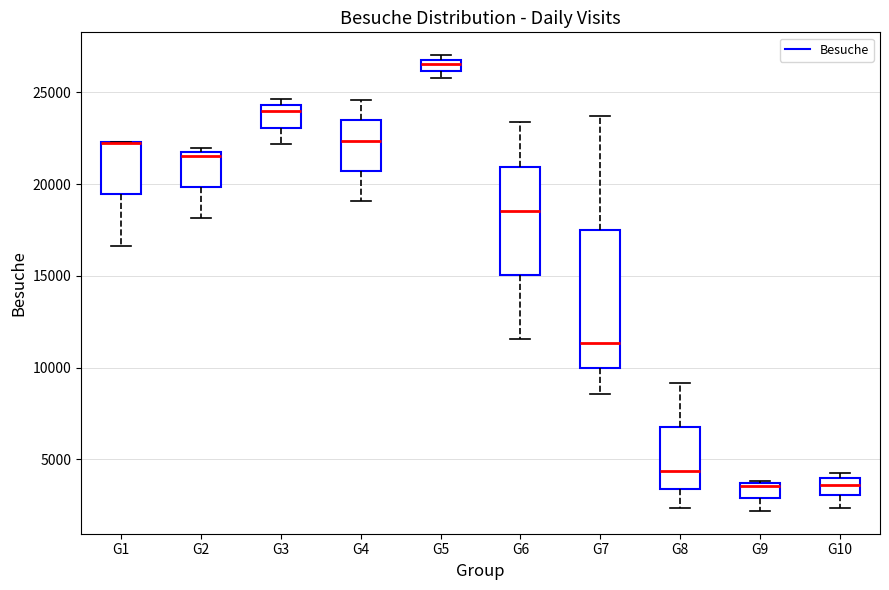

Which box is the tallest, from its lower edge to its upper edge?

G7